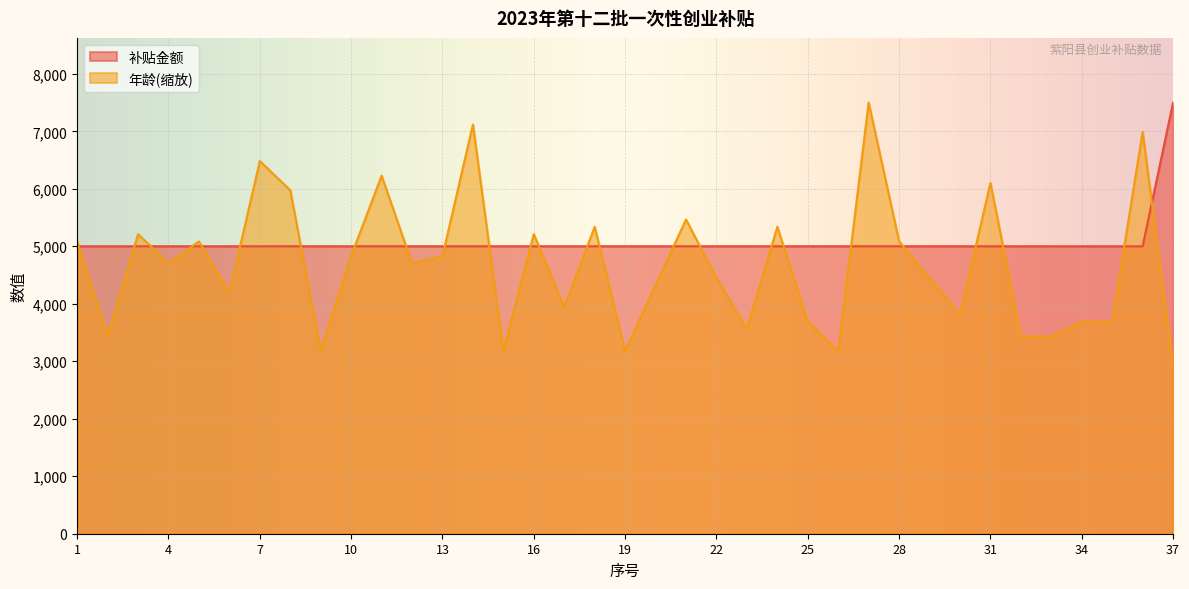

What is the average value of the 补贴金额 series?

5067.6